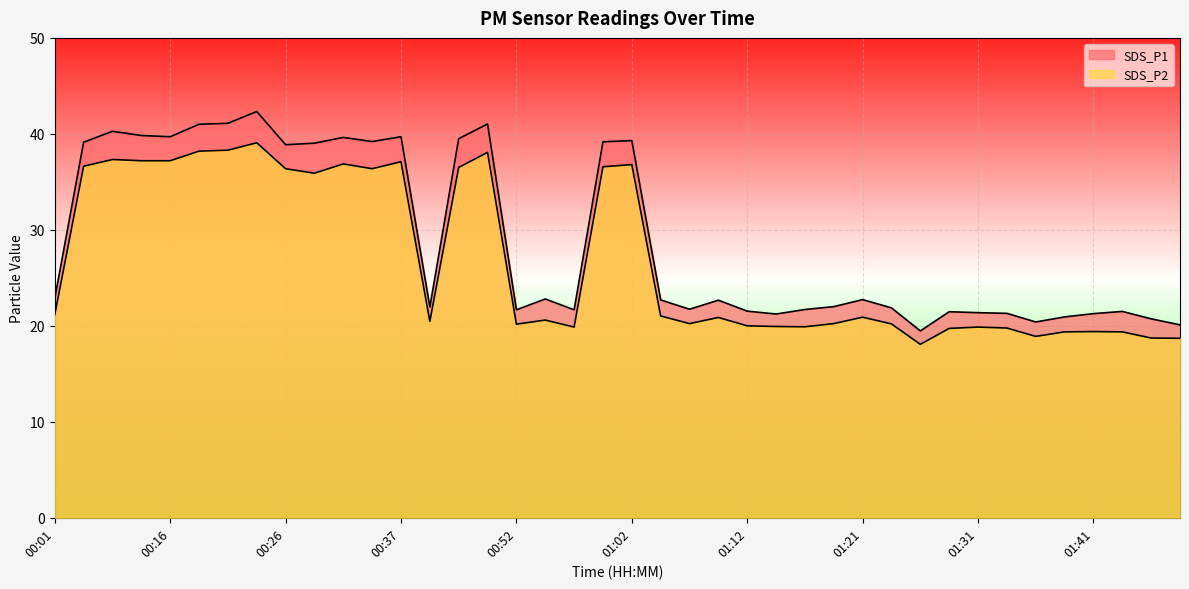

The value of SDS_P2 at 01:31 is 27.1. True or false?

False